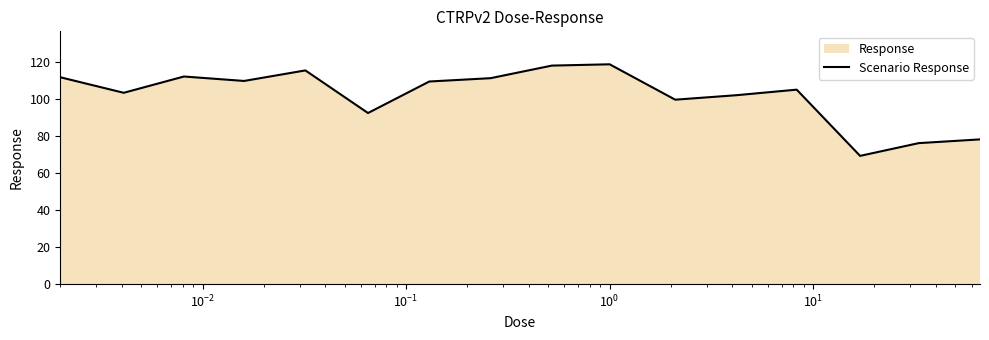

What is the value of the 1st point from the left?

111.8